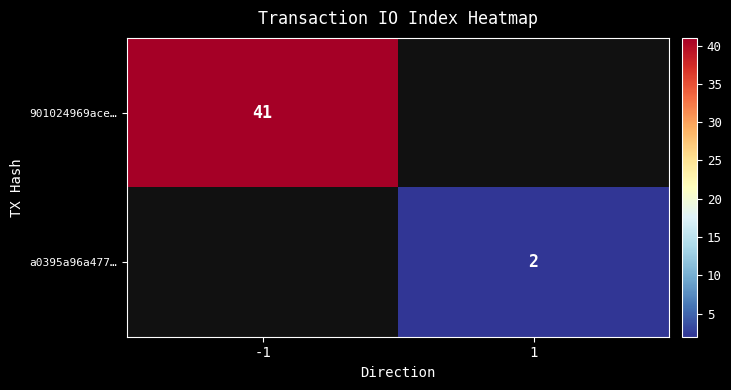

Is the value of a0395a96a477… at 1 greater than the value of 901024969ace… at -1?

No